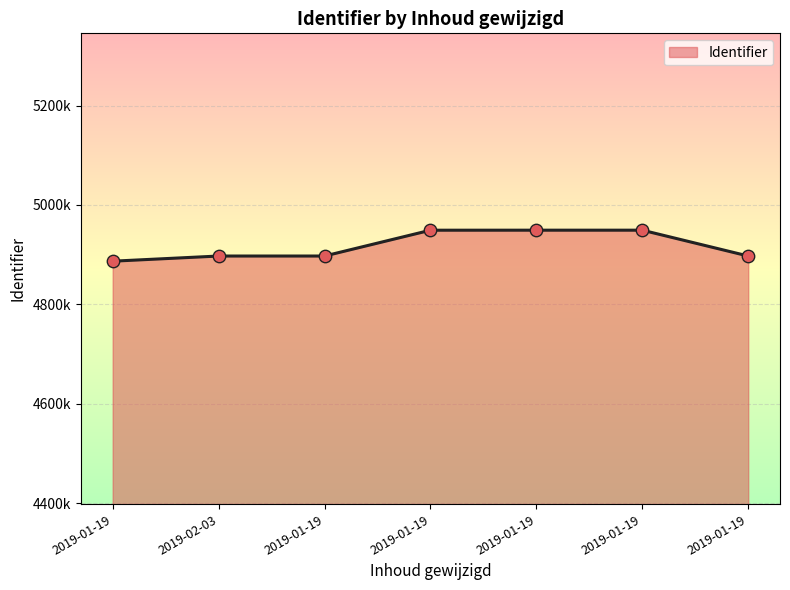

Which has a higher value, 2019-02-03 or 2019-01-19?

2019-01-19